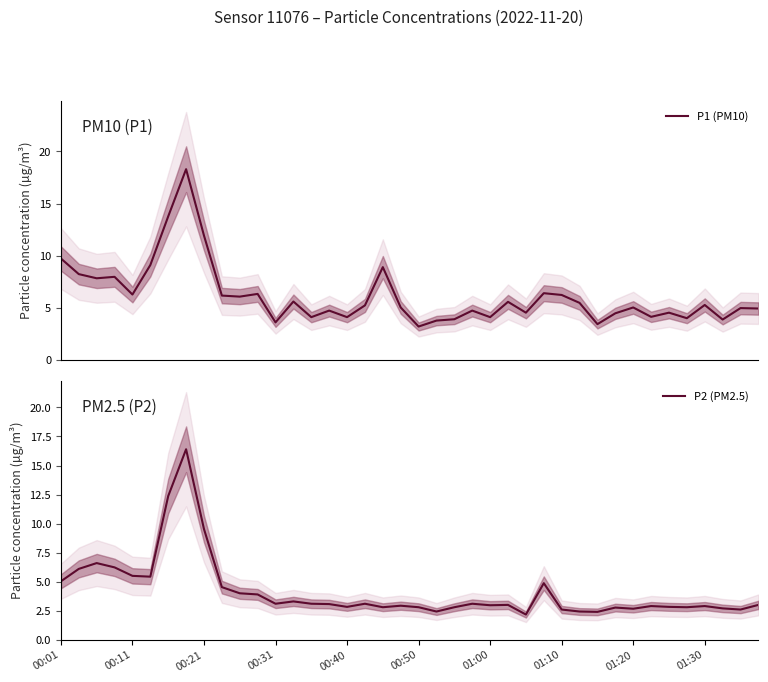

In P1 (PM10), how many points are higher than both neighbors (excluding endpoints)?

13